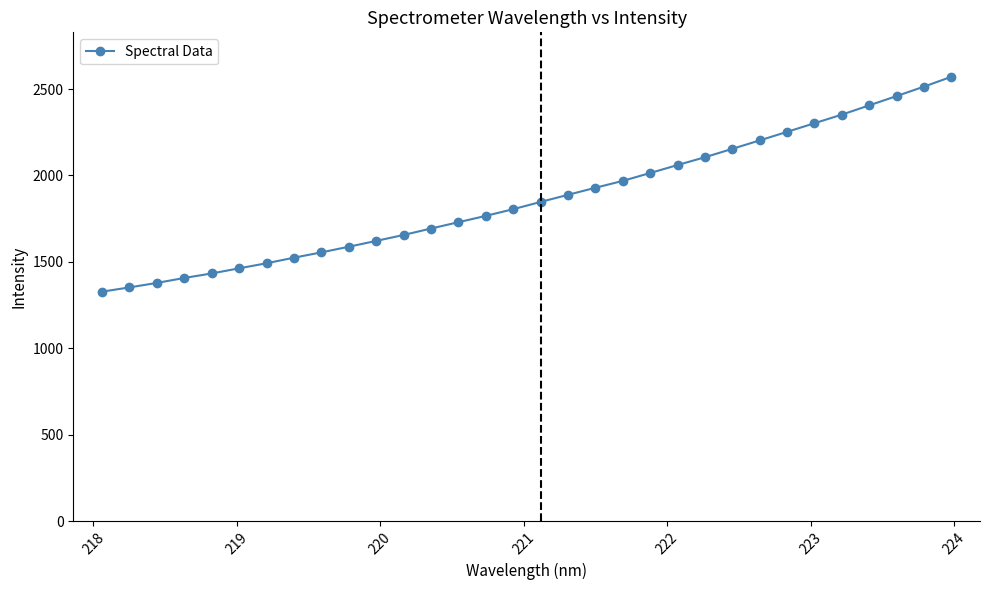

What is the smallest value displayed?

1327.5